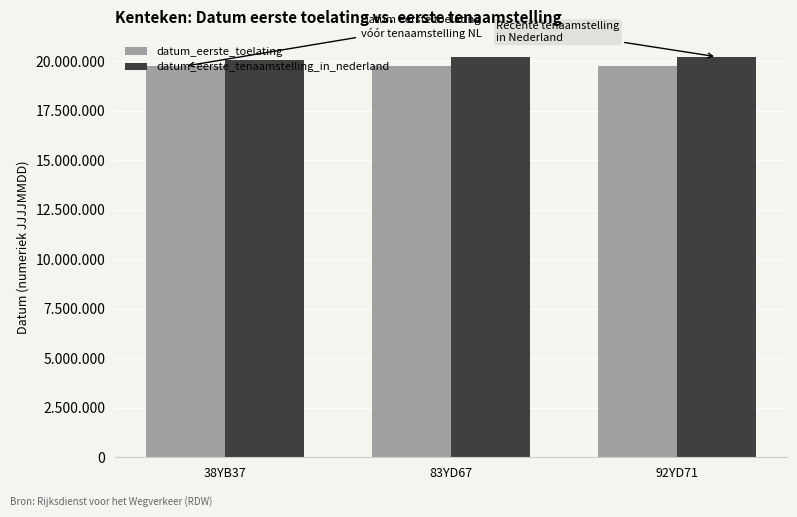

Rank the series by their average value, from highest to lowest.

datum_eerste_tenaamstelling_in_nederland, datum_eerste_toelating